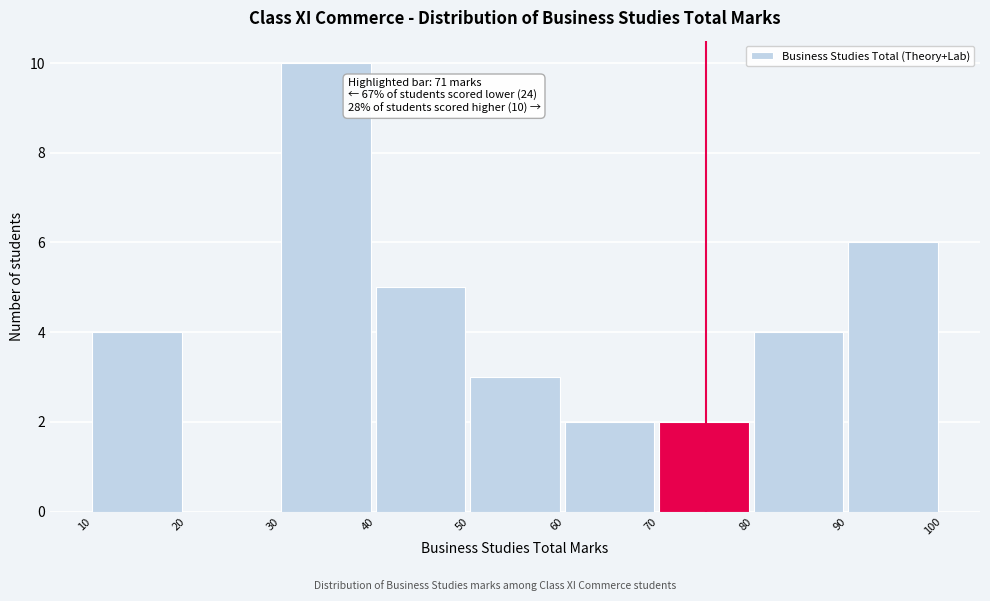

Over which range of the x-axis is the bar tallest?

30 to 40